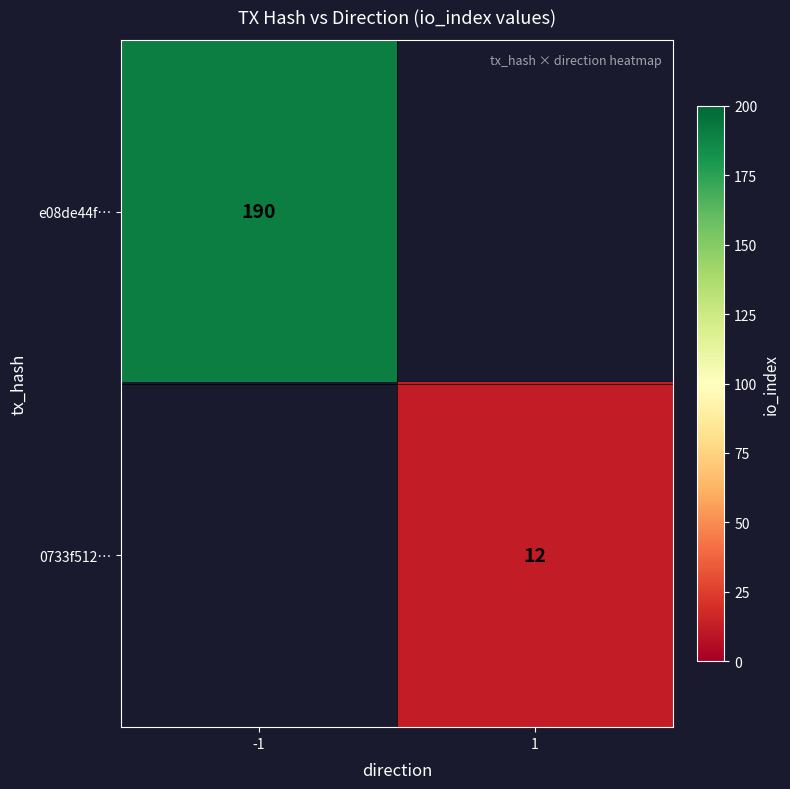

The 0733f512… series shows 12 at 1. True or false?

True